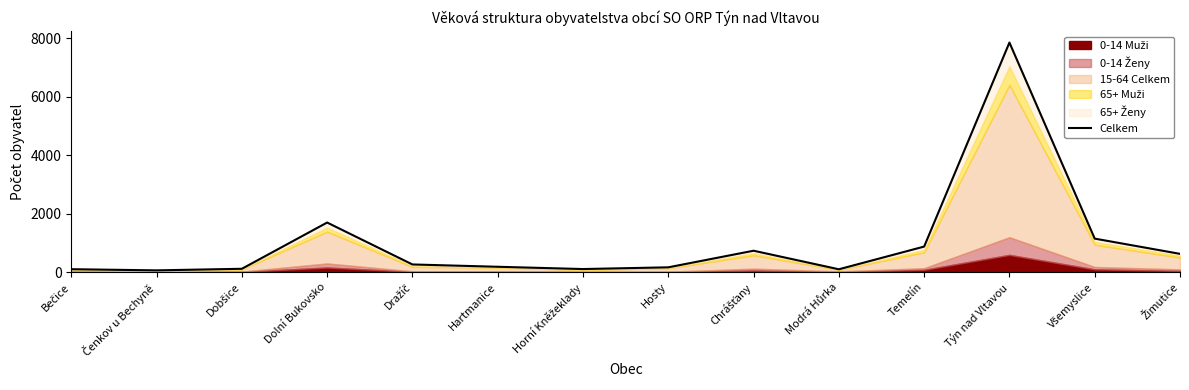

At which label does the data first exceed 266?

Dolní Bukovsko